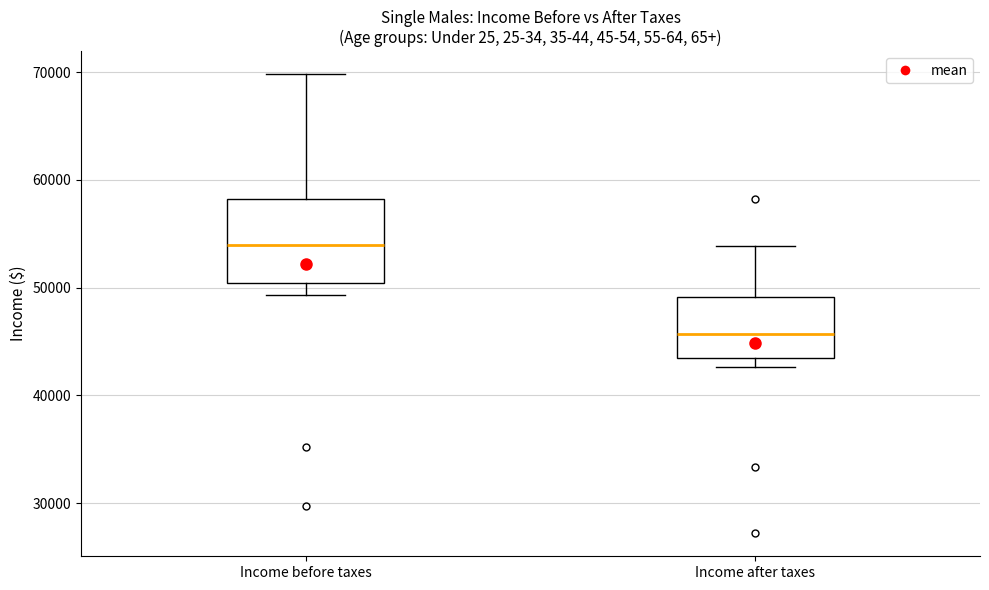

Reading left to right, read every box against the y-axis: the position of its median line, the range the box covers, and the ends of its whiskers. The values are not printed on the chart, so give them approximately, as read against the axis.

Income before taxes: median 54000, box 50000 to 58000, whiskers 49000 to 70000
Income after taxes: median 46000, box 44000 to 49000, whiskers 43000 to 54000